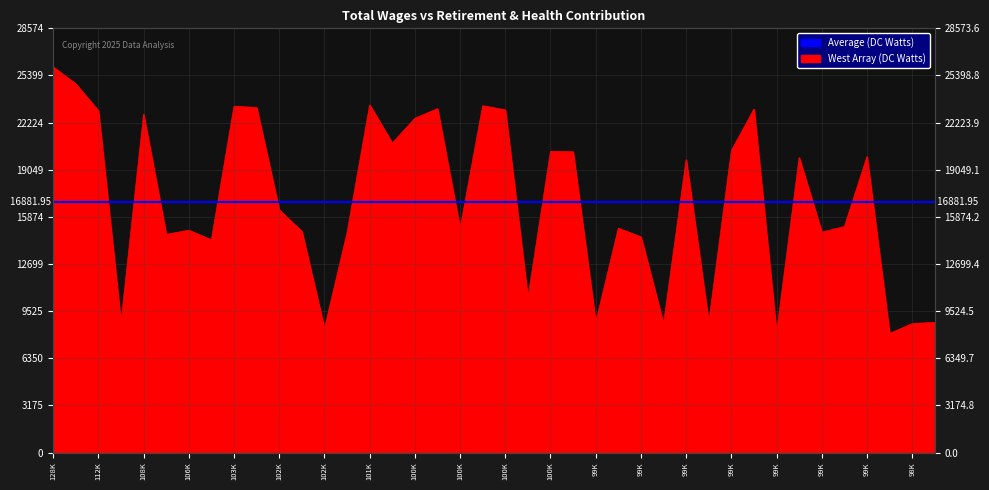

How many points are lower than both their immediate neighbors (excluding endpoints)?

13